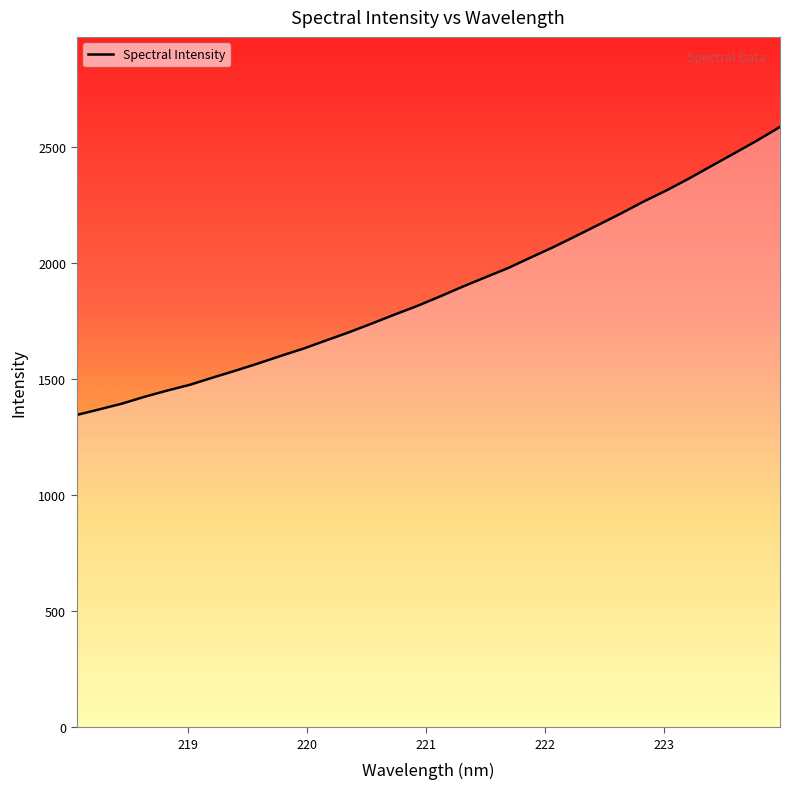

How many series are shown in this chart?

1